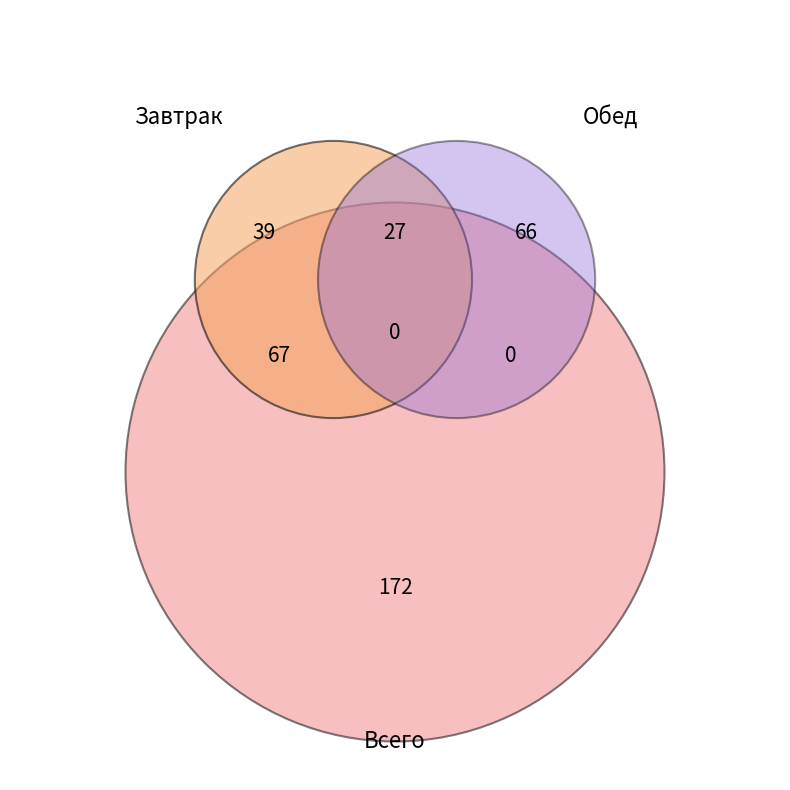

True or false: Фрукты (груша) accounts for 6% of the total.

False